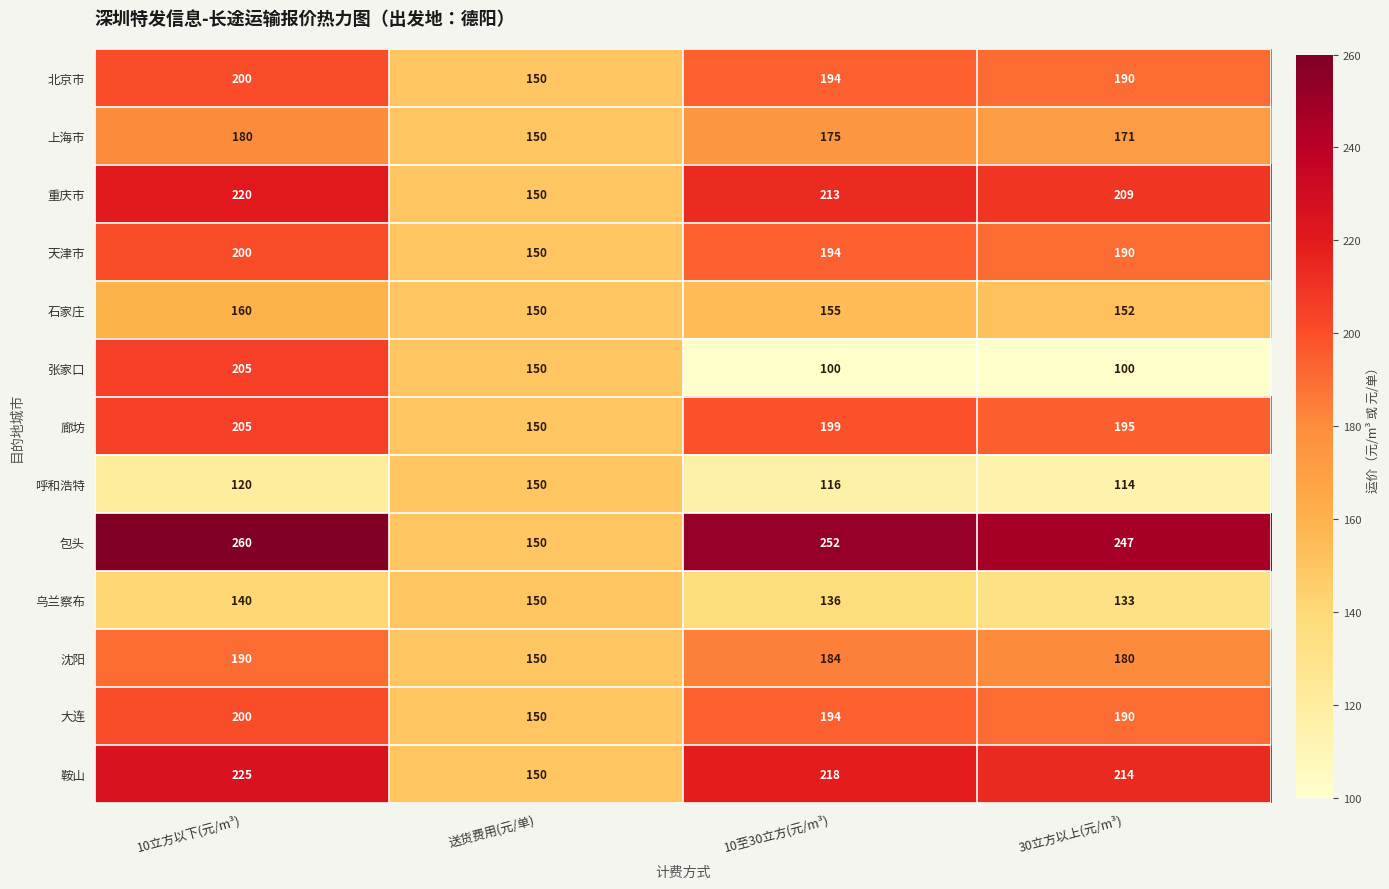

Between 送货费用(元/单) and 30立方以上(元/m³), which series saw the biggest shift?

包头